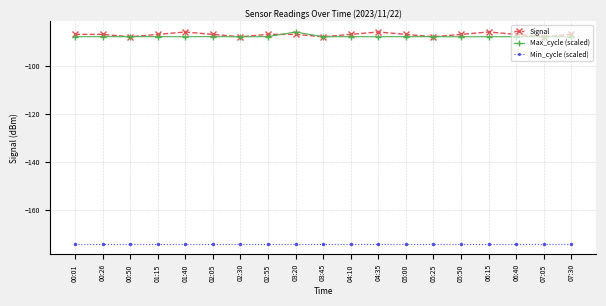

What is the difference between the maximum and second lowest values in the Signal series?

2.0